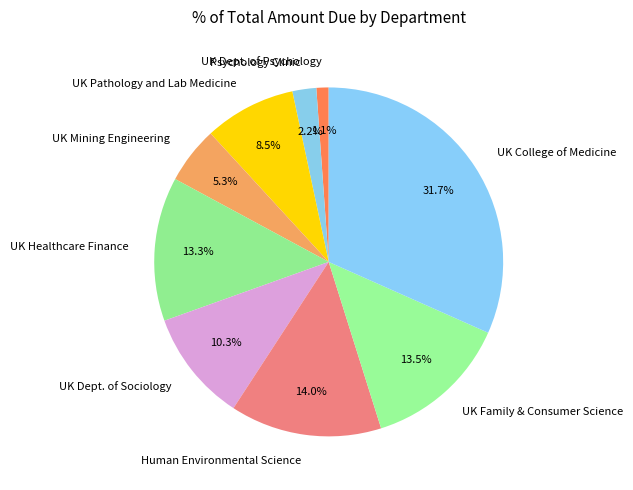

How many segments does this pie chart have?

9